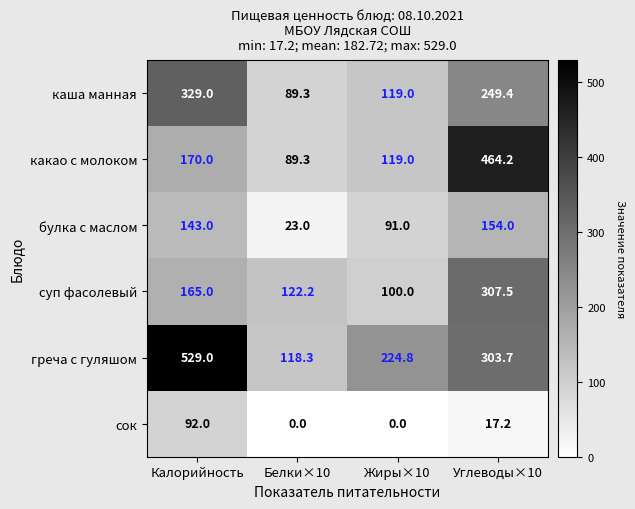

Count the number of categories in the chart.

4